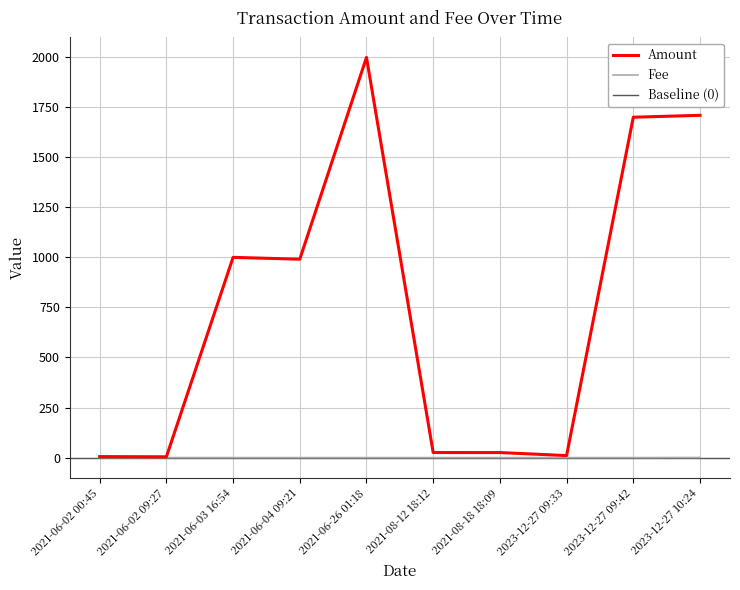

Which series has the widest spread of values?

Amount